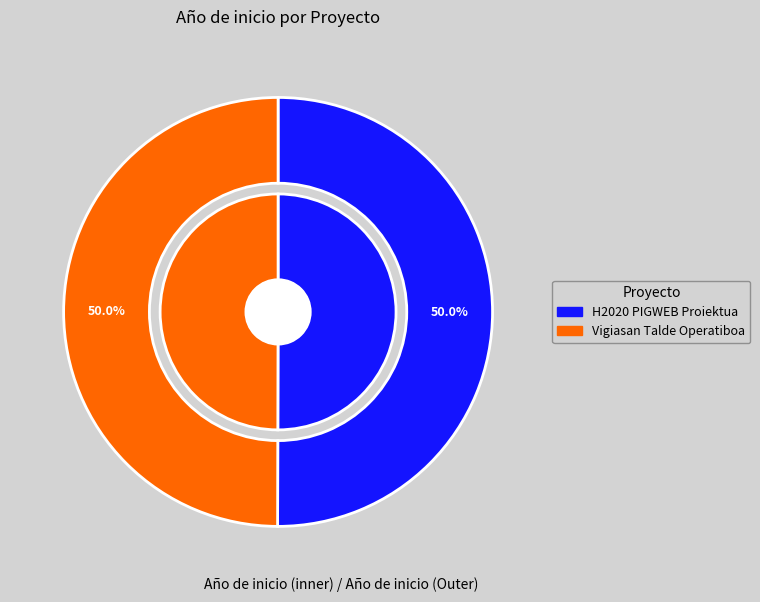

What is the change in value from H2020 PIGWEB Proiektua to Vigiasan Talde Operatiboa?

-3